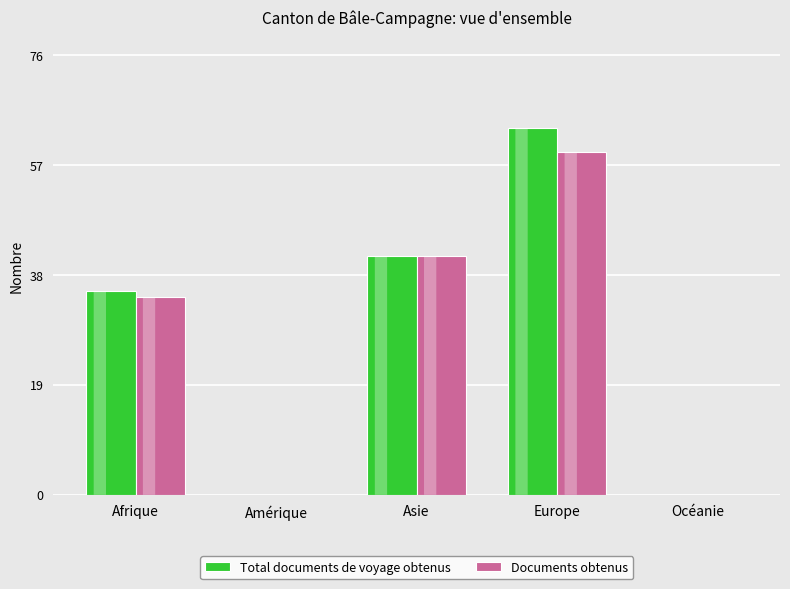

What are all the series names shown in the legend?

Total documents de voyage obtenus, Documents obtenus